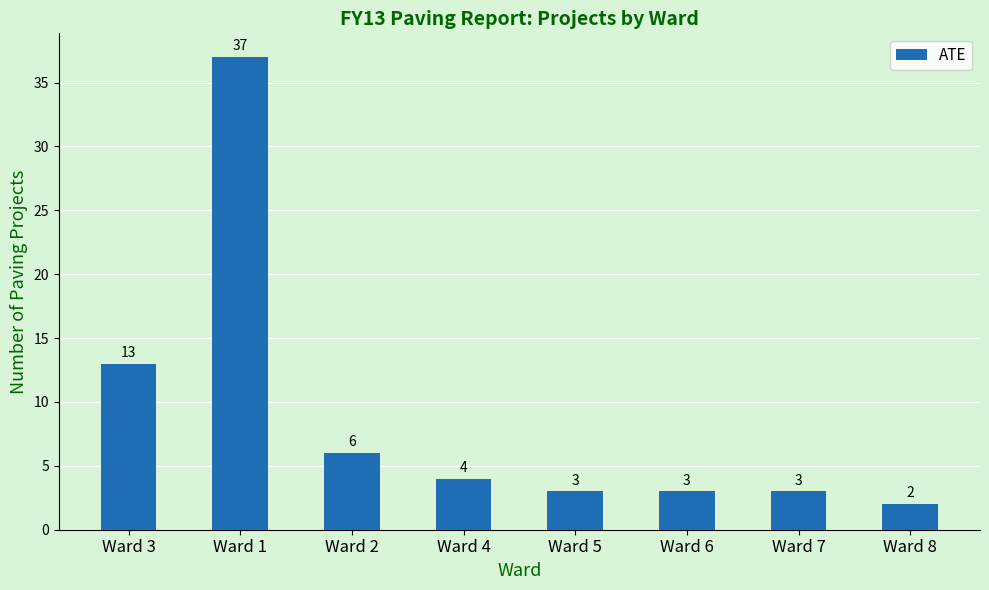

What is the minimum value shown in the chart?

2